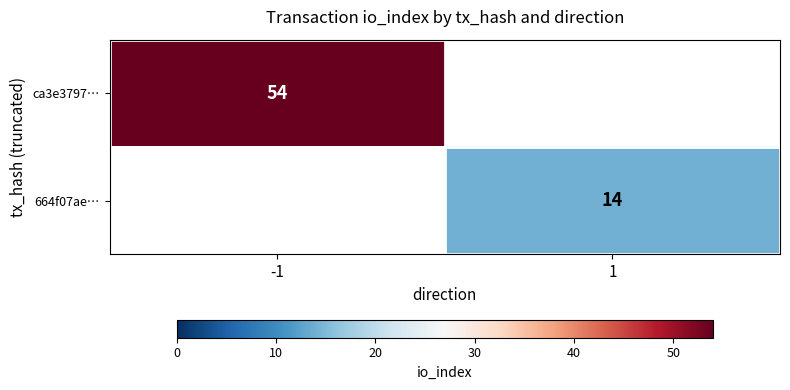

Which category has the lowest value across all series?

1